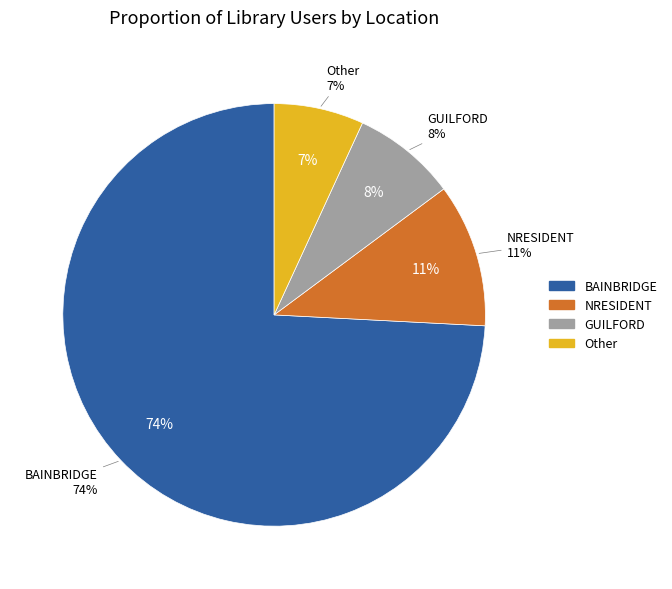

Which slice represents more than half of the pie?

BAINBRIDGE